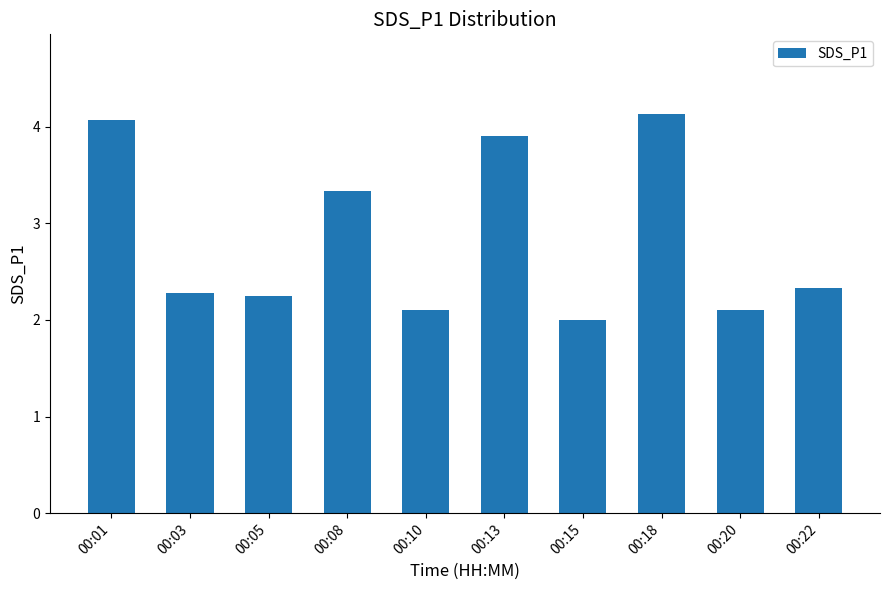

What is the value of the 10th bar from the left?

2.3